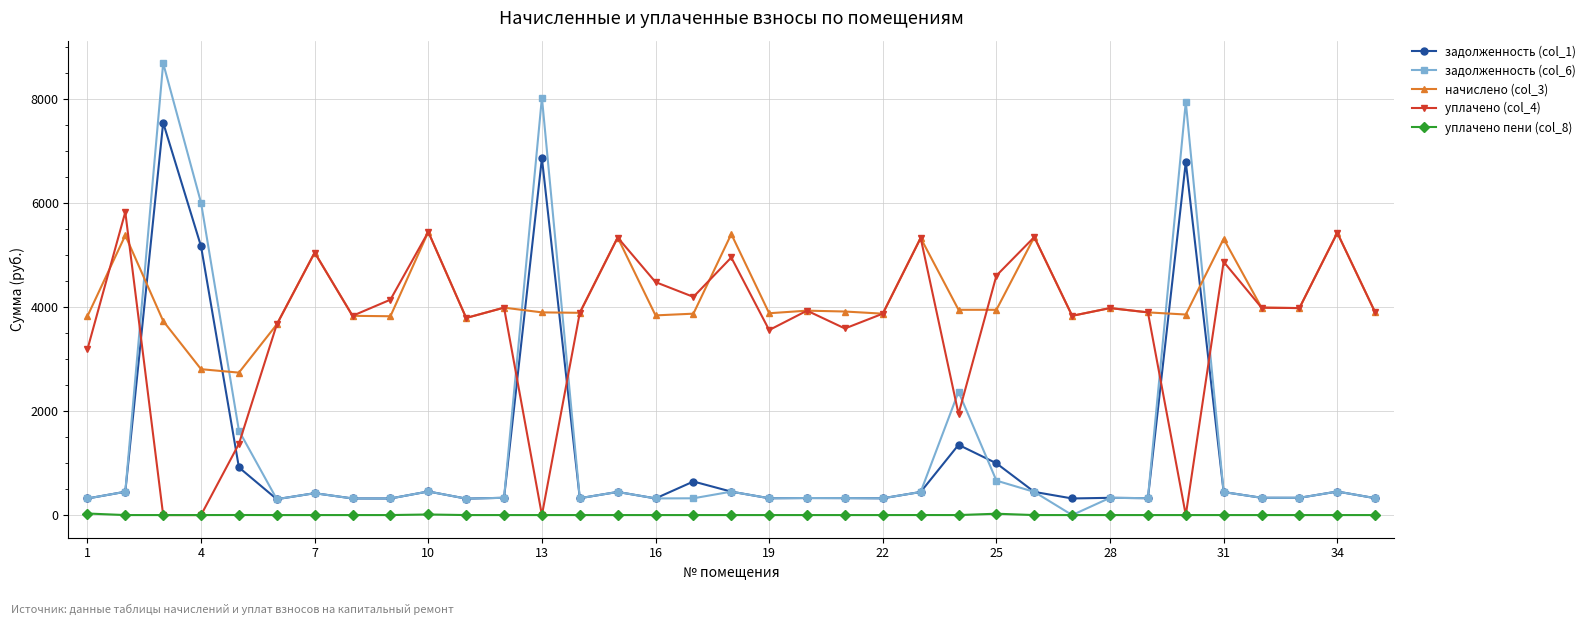

What is the maximum value shown in the chart?

8694.3